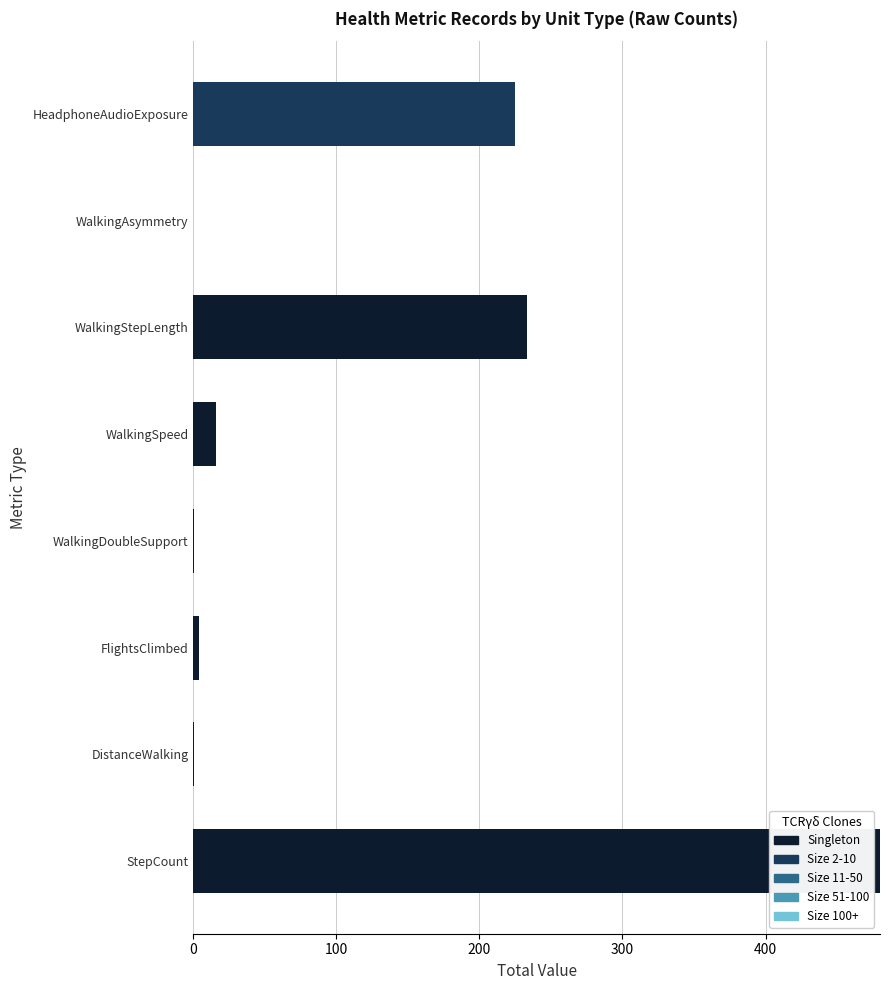

The Singleton series shows -287.5 at HeadphoneAudioExposure. True or false?

False